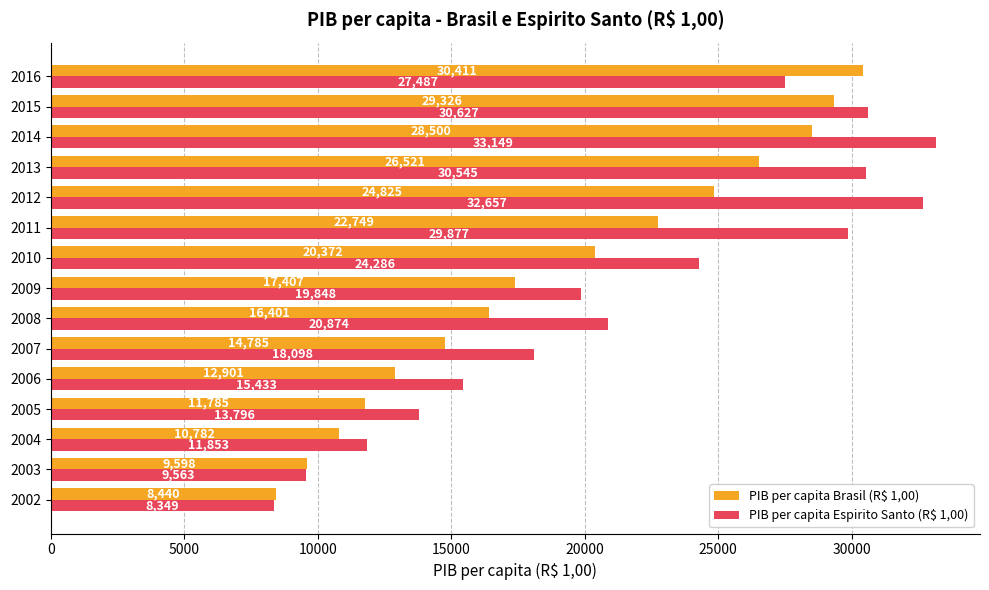

What is the minimum value for PIB per capita Brasil (R$ 1,00)?

8440.3